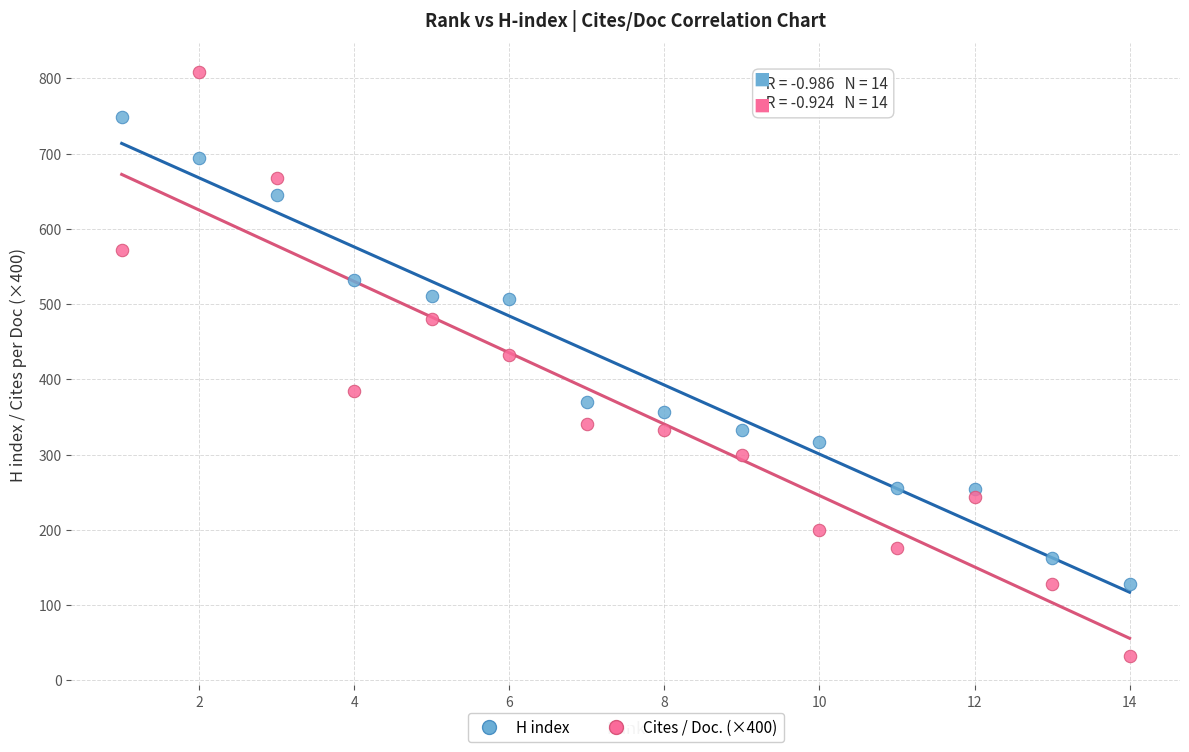

What is the X range (max minus min) for the scatter plot?

13